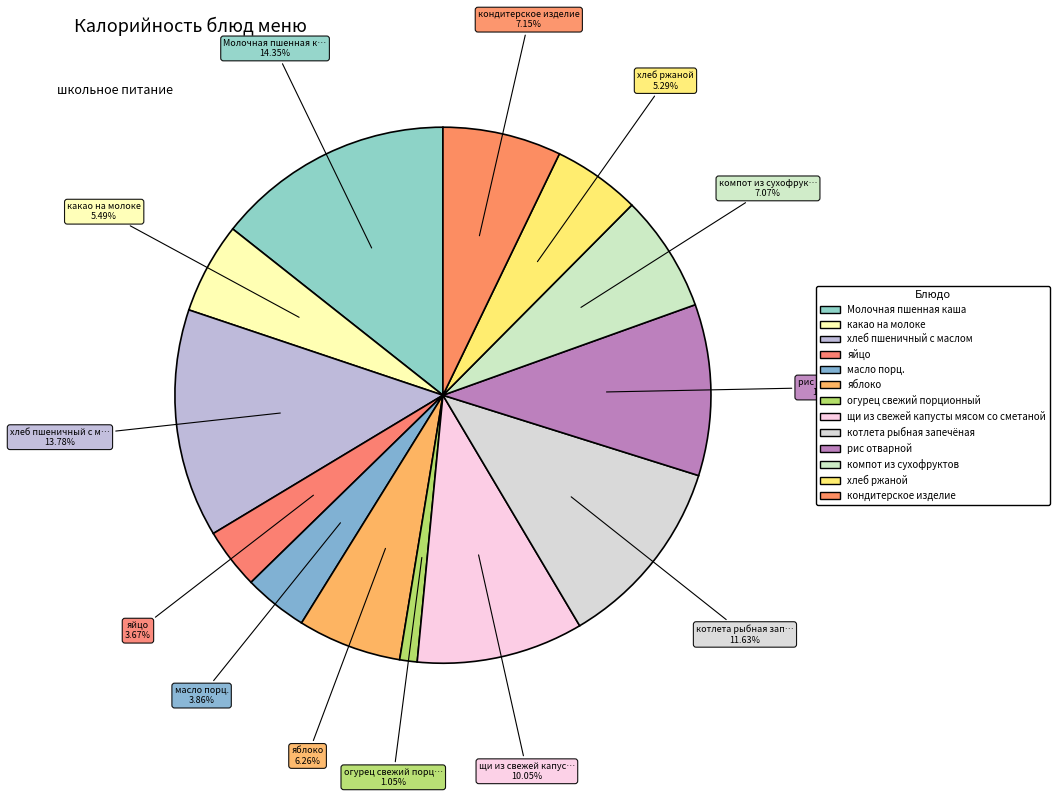

To the nearest percent, what is the difference between the largest and smallest slice percentages?

13%